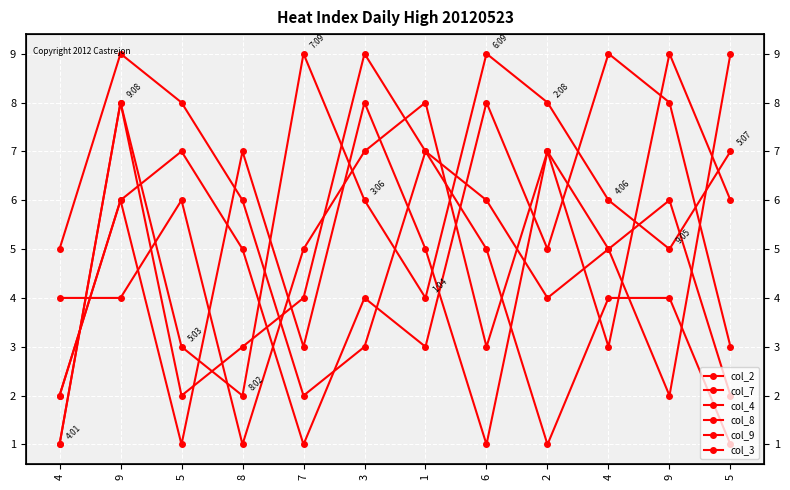

Which category has the lowest value in the col_9 series?

8